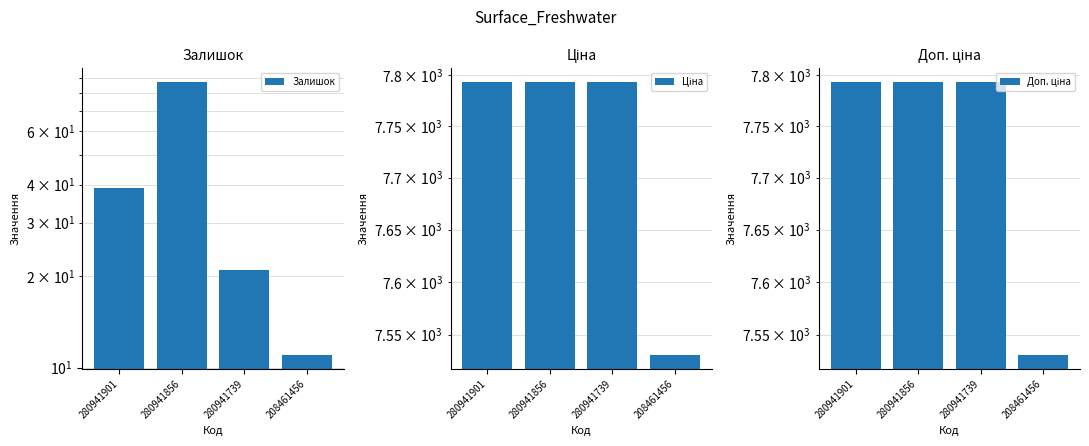

Which series has the largest range (max minus min)?

Ціна